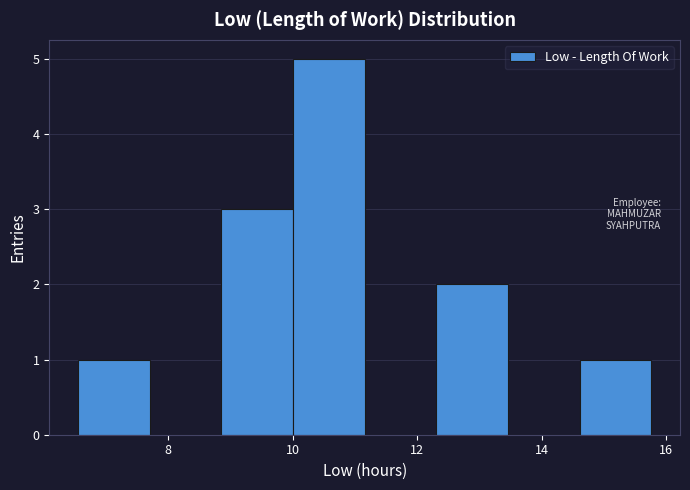

How tall is the bar that spans 6.6 to 7.8 on the x-axis? Neither the bar edges nor the heights are printed on the chart, so give them approximately, as read against the axes.

1